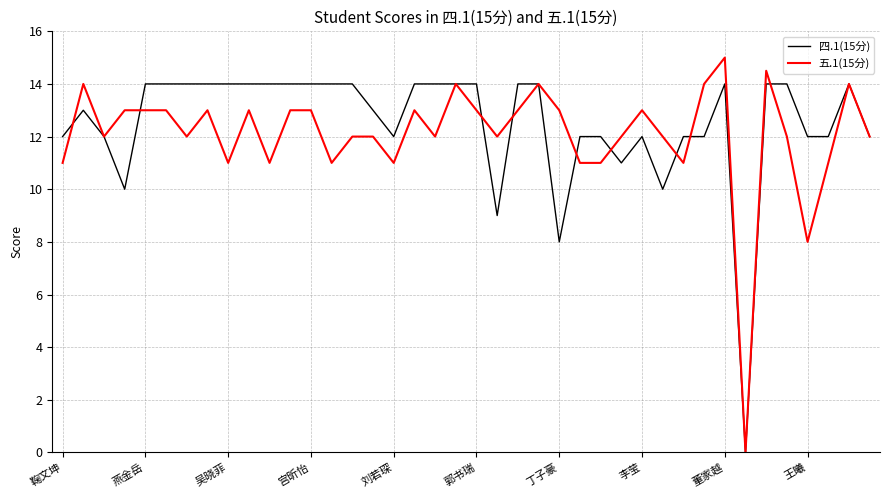

Which series has the largest total across all categories?

四.1(15分)